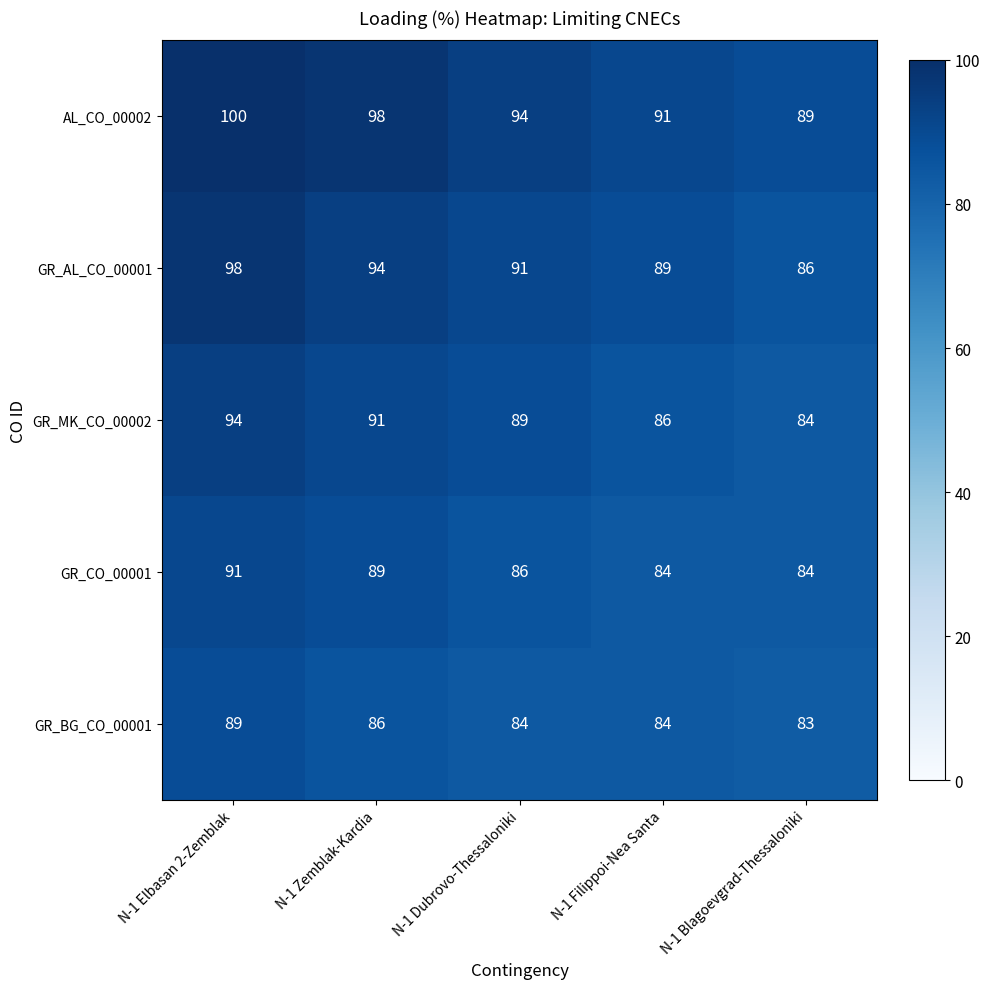

What is the average value of the AL_CO_00002 series?

94